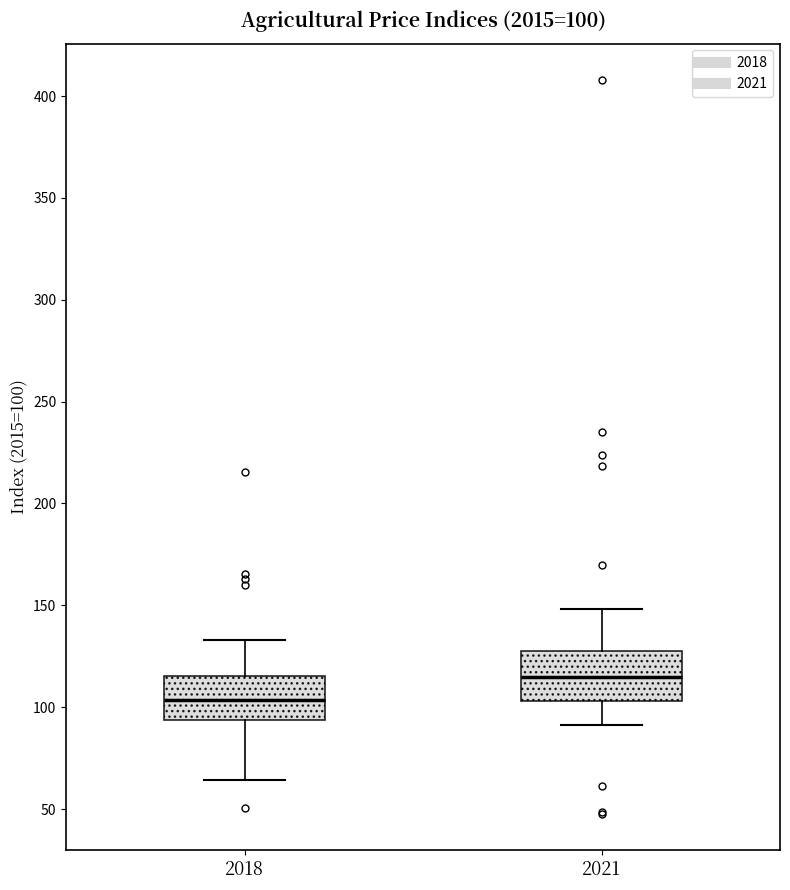

Which box has the lowest median line?

2018